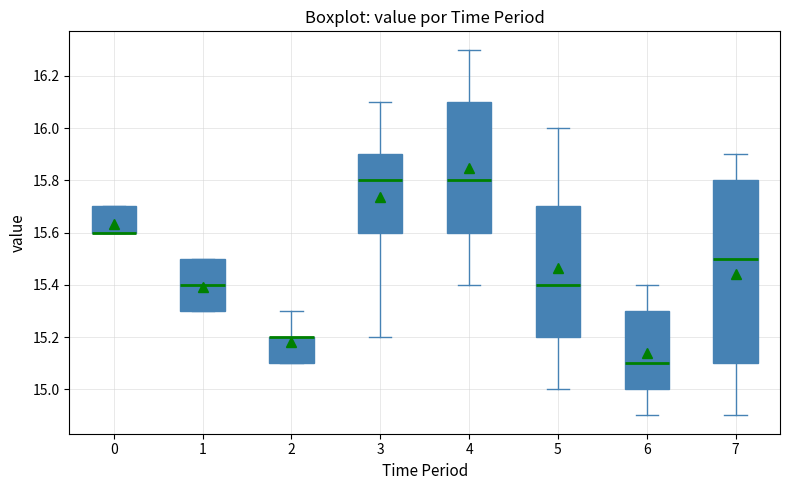

Where does the lower whisker of the box at x = 6 end on the y-axis? The values are not printed on the chart, so give them approximately, as read against the axis.

14.9